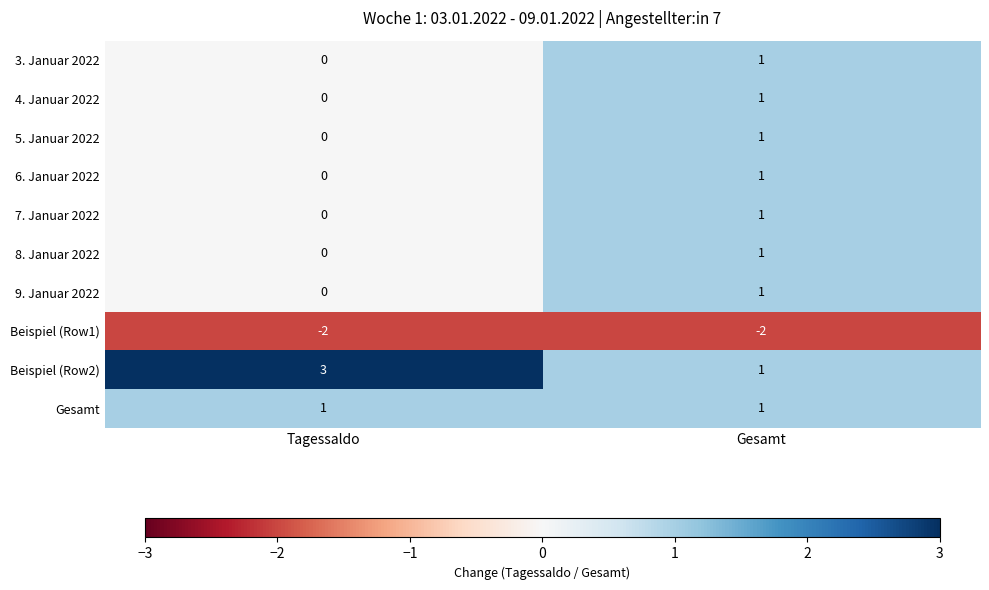

Reading left to right, list all the values displayed in this chart.

3. Januar 2022: 0	1
4. Januar 2022: 0	1
5. Januar 2022: 0	1
6. Januar 2022: 0	1
7. Januar 2022: 0	1
8. Januar 2022: 0	1
9. Januar 2022: 0	1
Beispiel (Row1): -2	-2
Beispiel (Row2): 3	1
Gesamt: 1	1